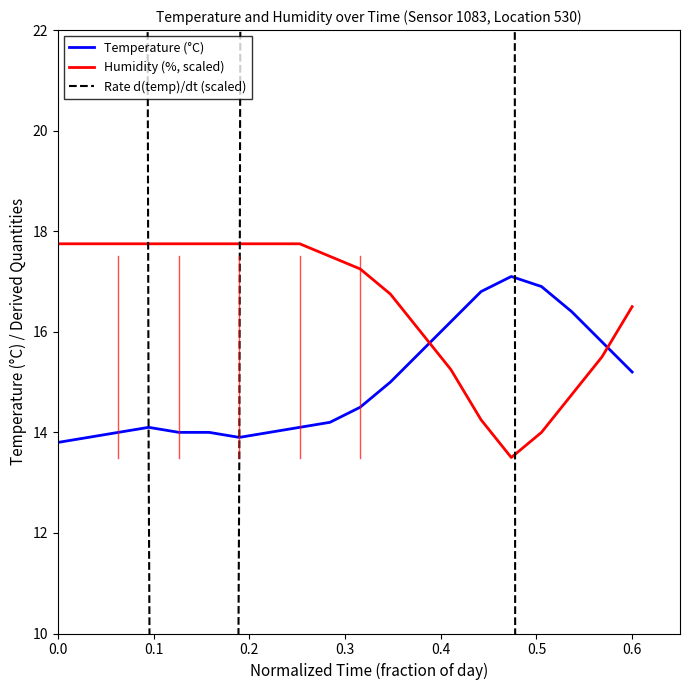

Is the value of Temperature (°C) at 0.6 greater than the value of Humidity (%, scaled) at 0.6?

No